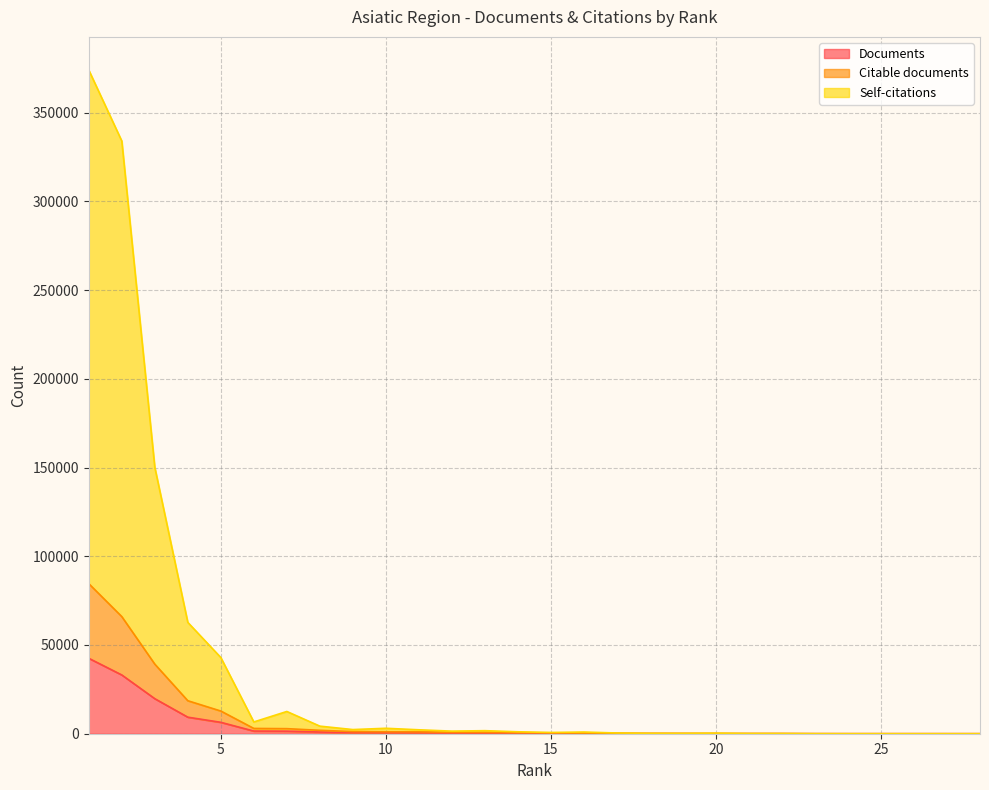

Where does the Self-citations series first go above 1091?

1